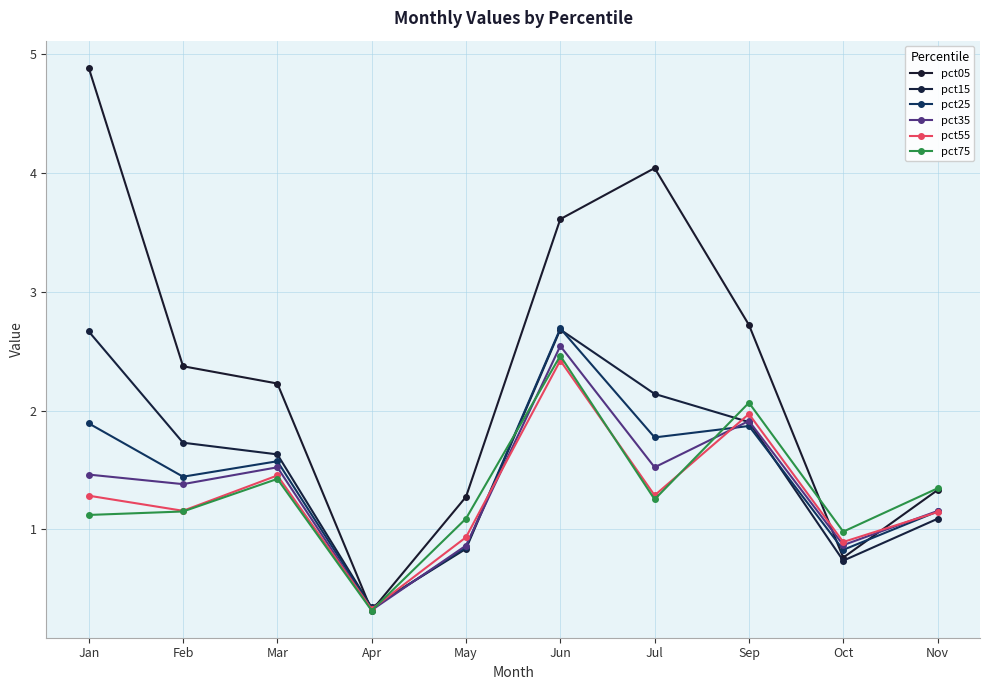

Which series has the widest spread of values?

pct05